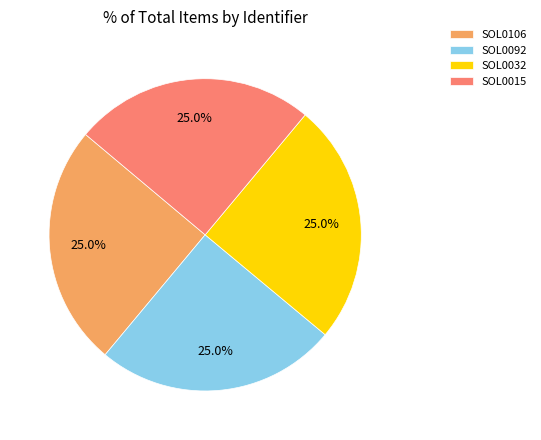

What percentage is NOT represented by SOL0106?

75.0%